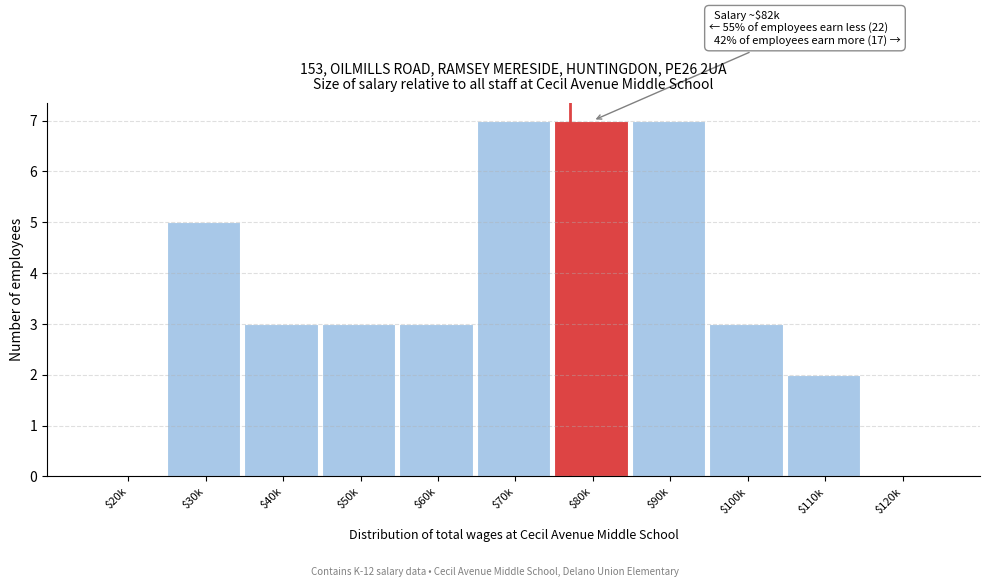

What is the sum of all values?

40